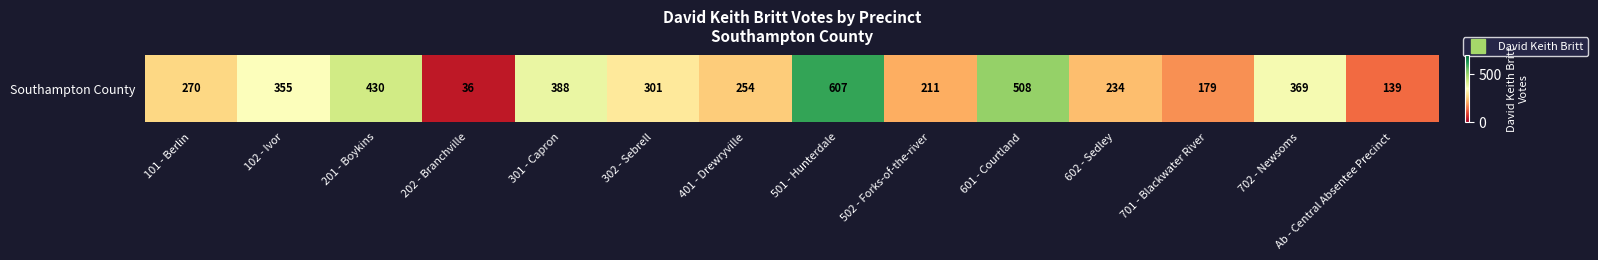

Is it true that the value at 702 - Newsoms is 96?

False